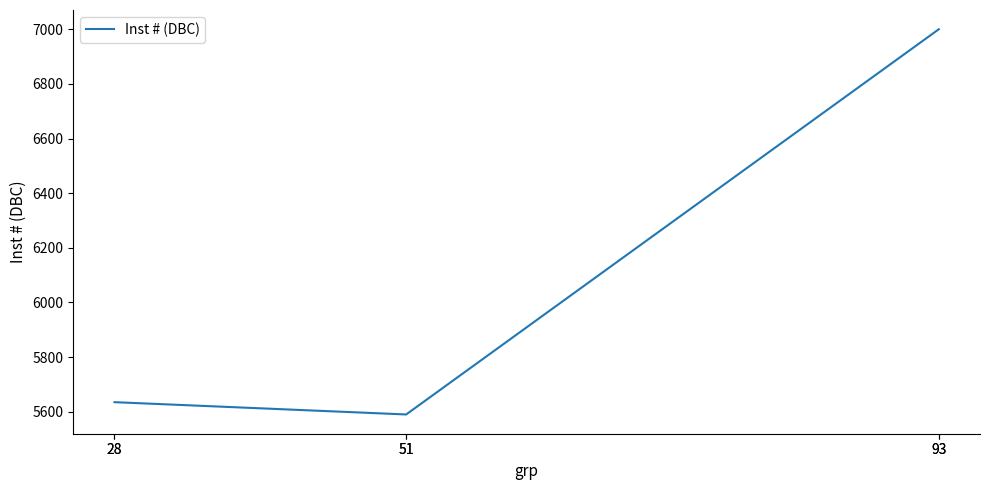

What is the sum of the values at 51 and 51?

11180